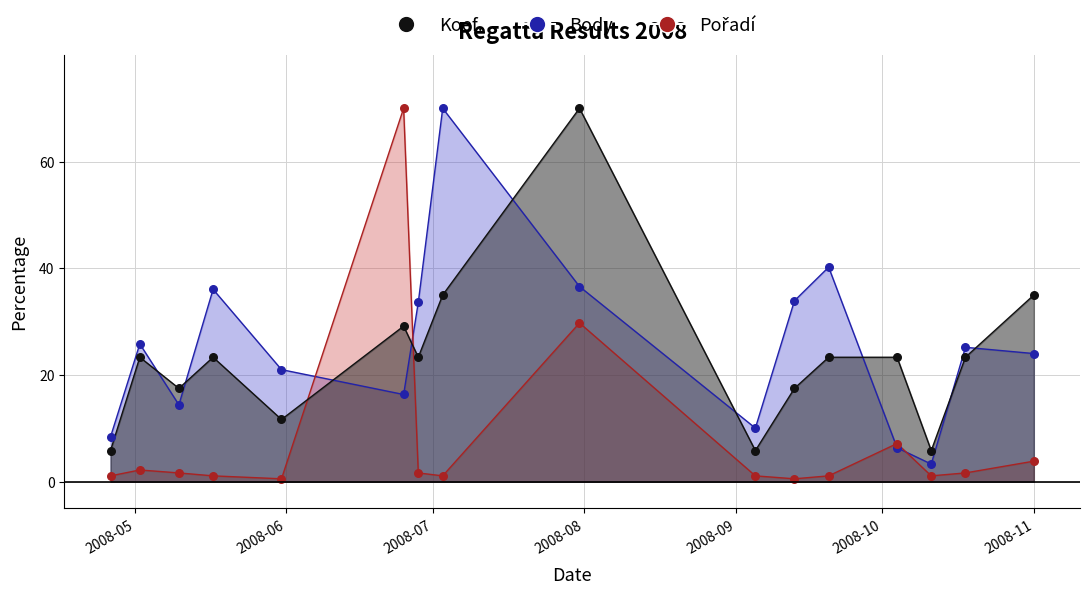

What is the total value across all series at 2008-09-20?

64.7